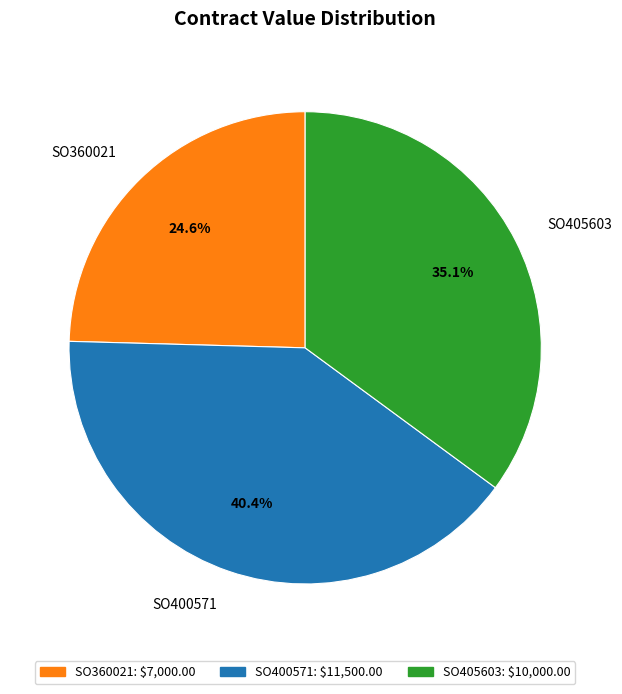

How many slices are in this pie chart?

3